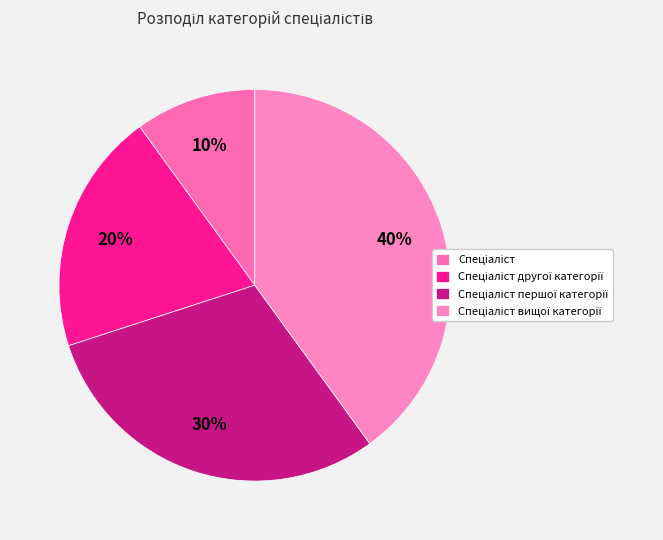

Is it true that Спеціаліст другої категорії is 20% of the pie?

True